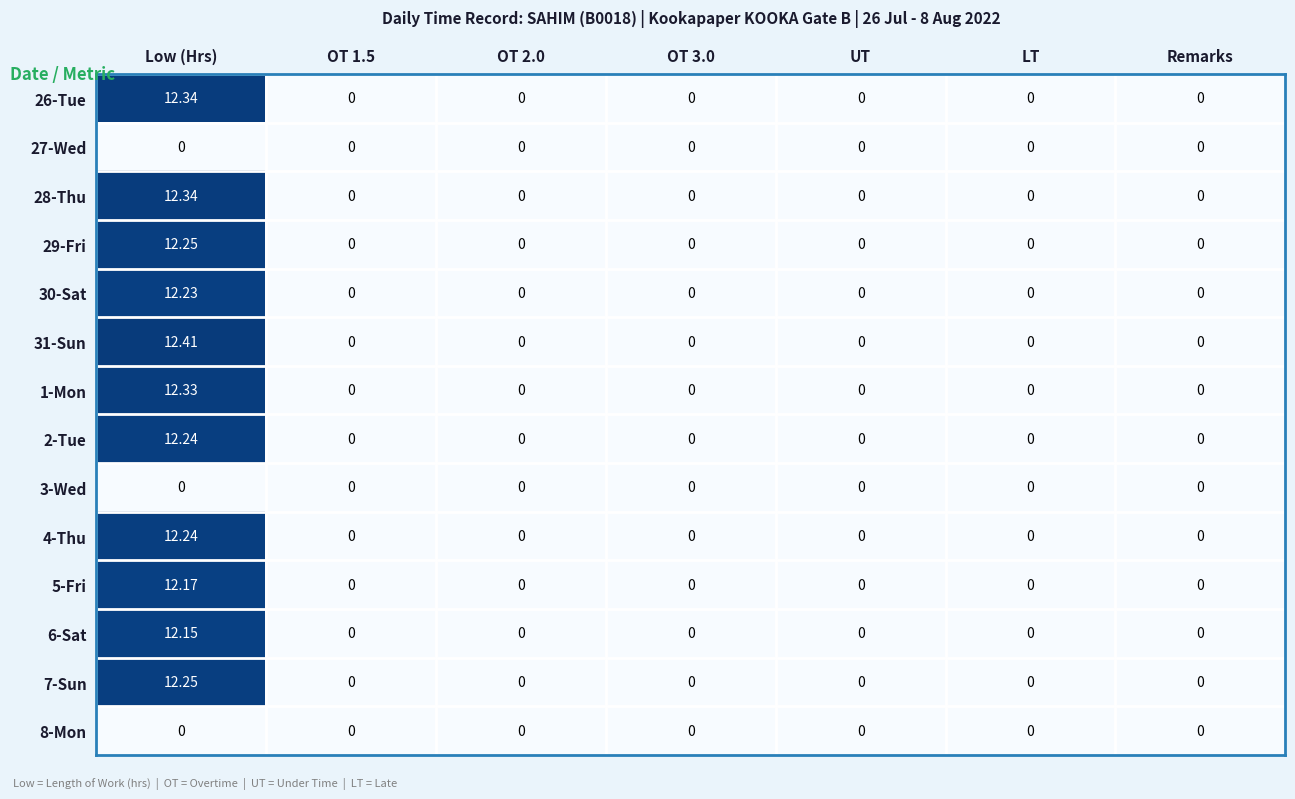

Which category has the highest value in the 6-Sat series?

Low (Hrs)